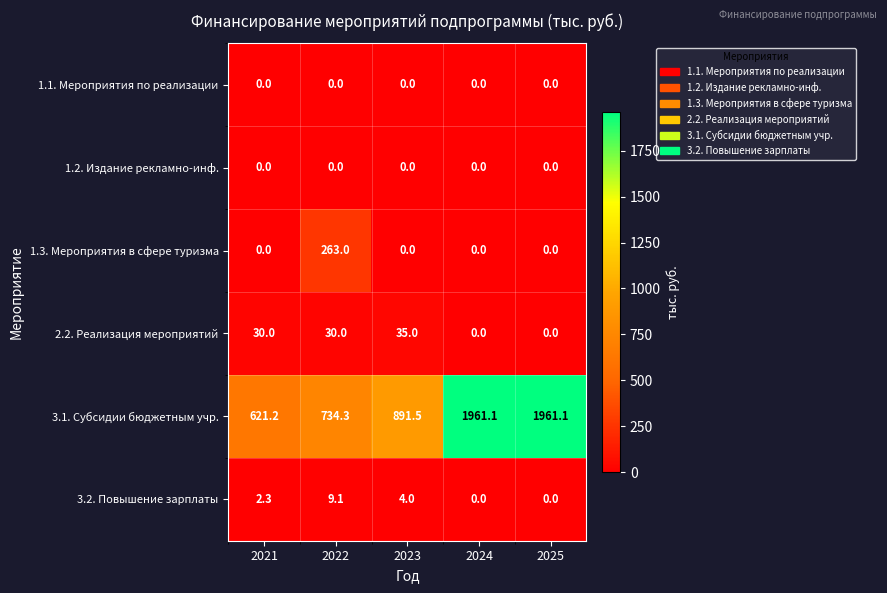

Which series has the widest spread of values?

3.1. Субсидии бюджетным учр.